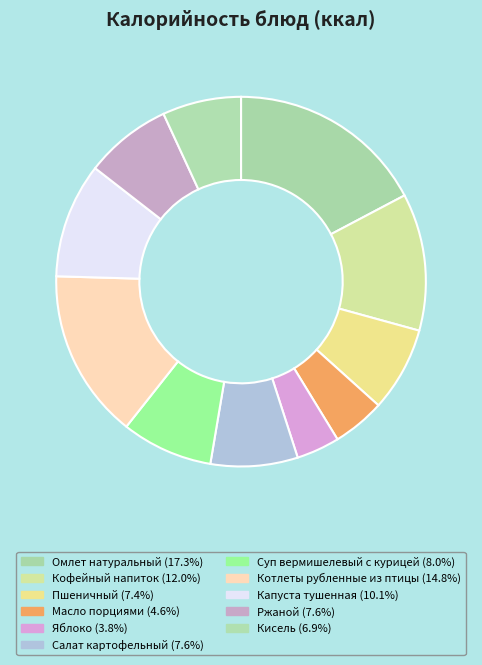

How many segments does this pie chart have?

11